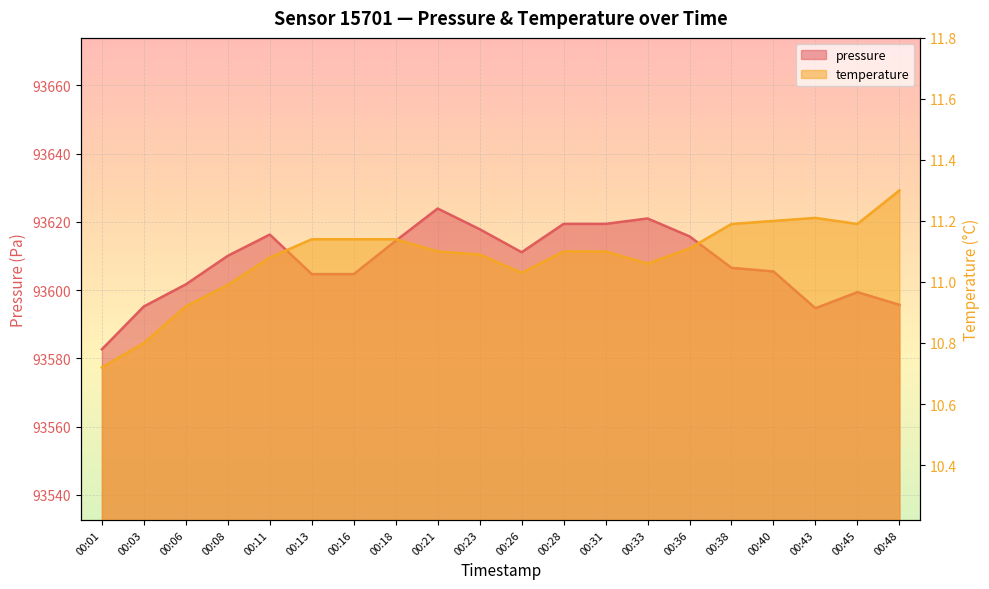

Which category has the lowest value in the temperature series?

00:01